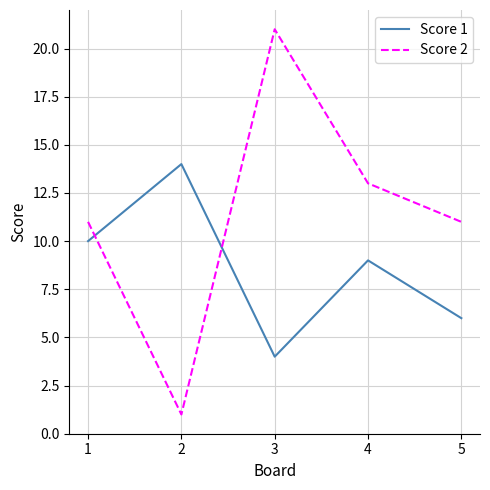

Where do Score 2 and Score 1 first cross each other?

1 and 2